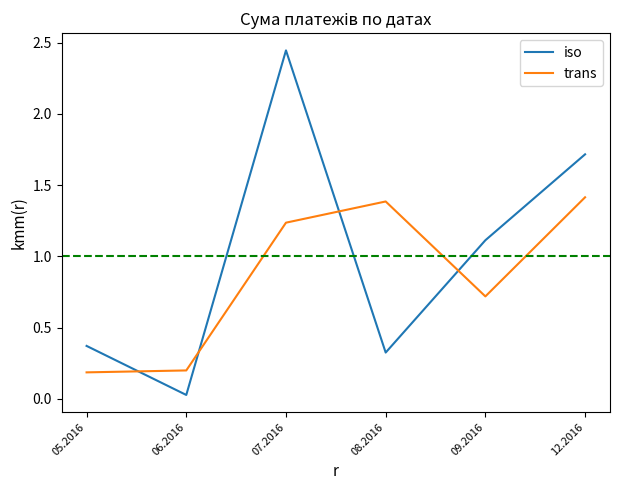

True or false: trans has a value of 0.9 at 08.2016.

False